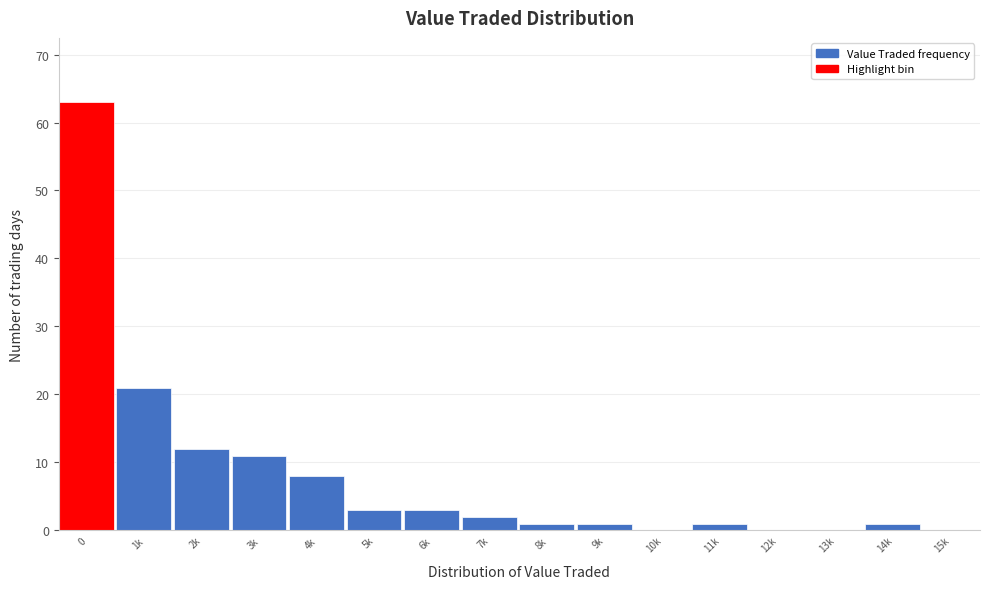

Reading right to left, list all the values displayed in this chart.

15k=0	14k=1	13k=0	12k=0	11k=1	10k=0	9k=1	8k=1	7k=2	6k=3	5k=3	4k=8	3k=11	2k=12	1k=21	0=63